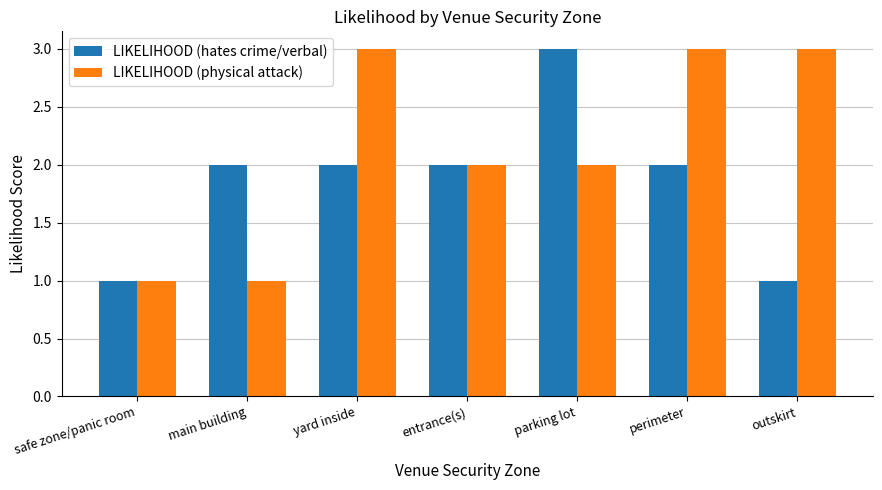

List the series in order of their overall mean, lowest first.

LIKELIHOOD (hates crime/verbal), LIKELIHOOD (physical attack)